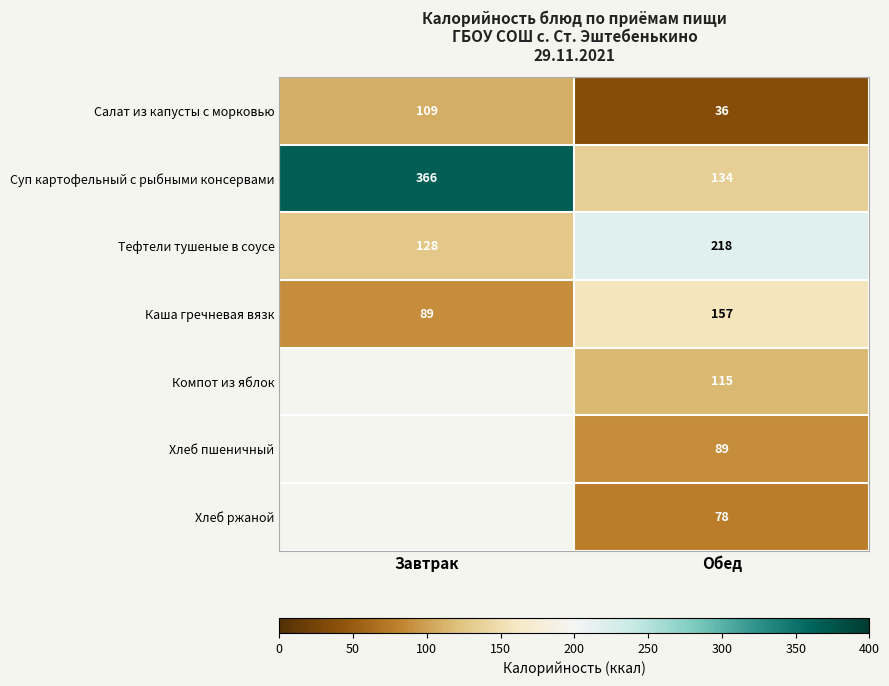

What is the minimum value shown in the chart?

36.0